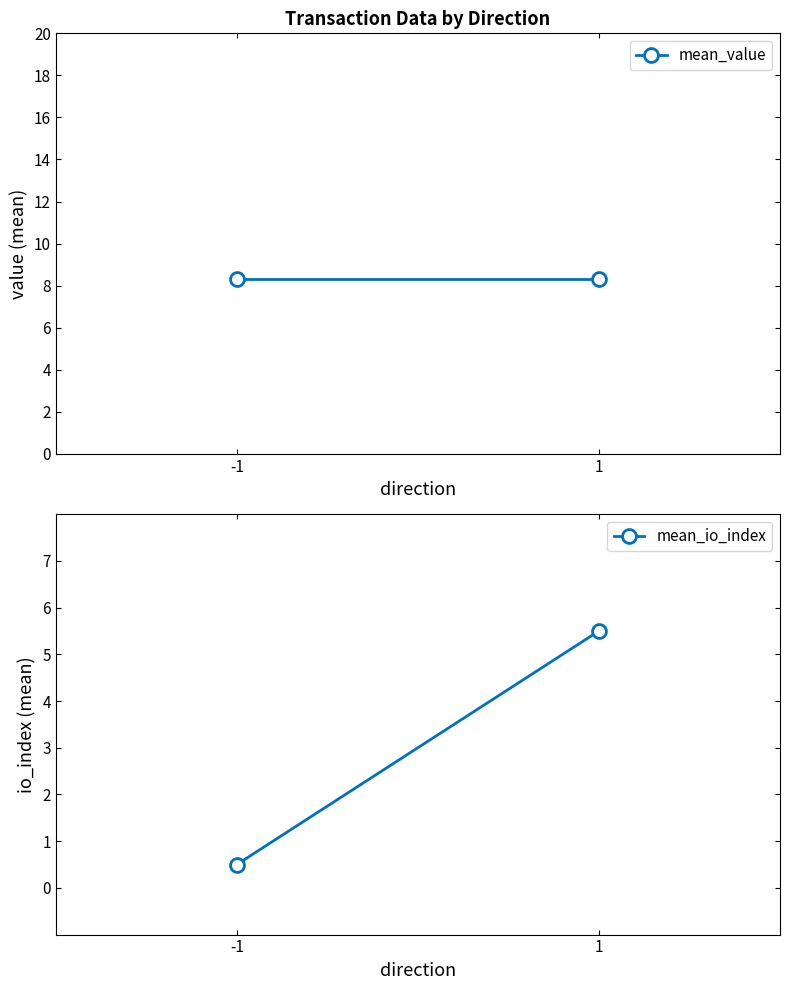

How many values in the mean_io_index series exceed 5?

1